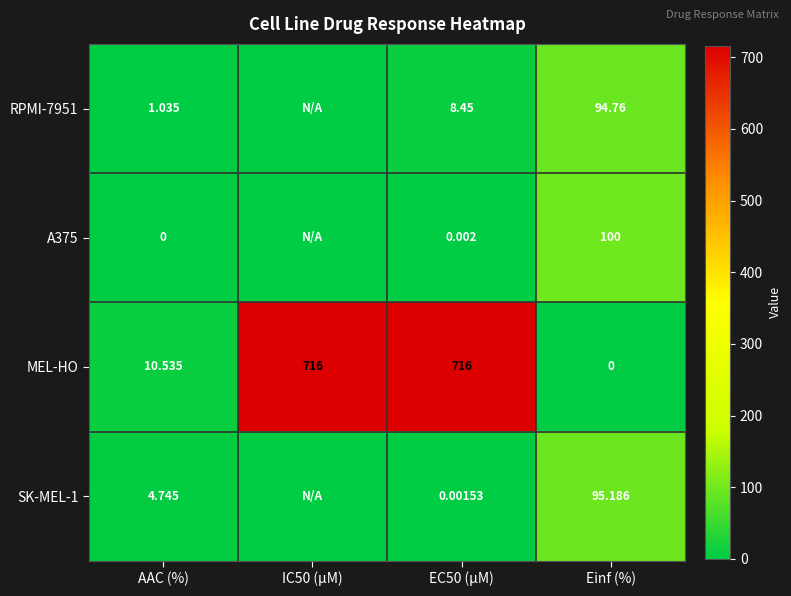

How many data points in MEL-HO are less than 716?

2